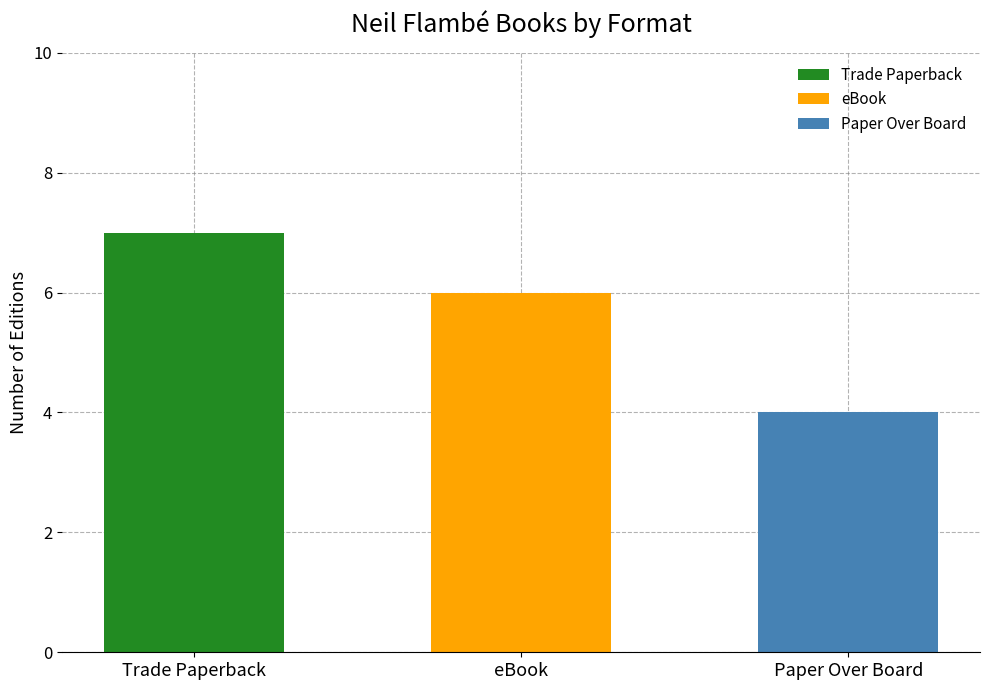

The value at Trade Paperback is 7. True or false?

True